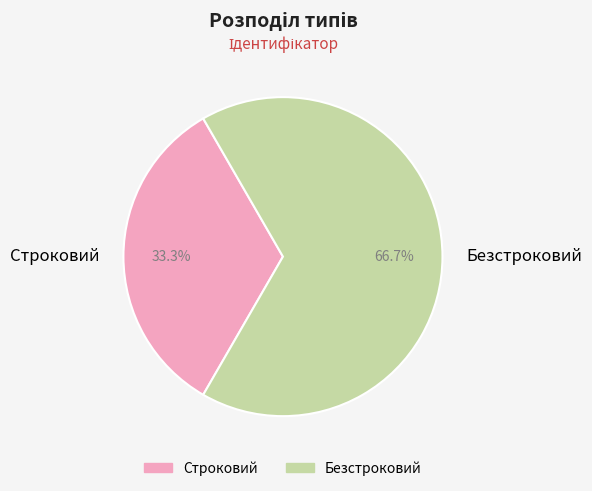

How many slices are in this pie chart?

2